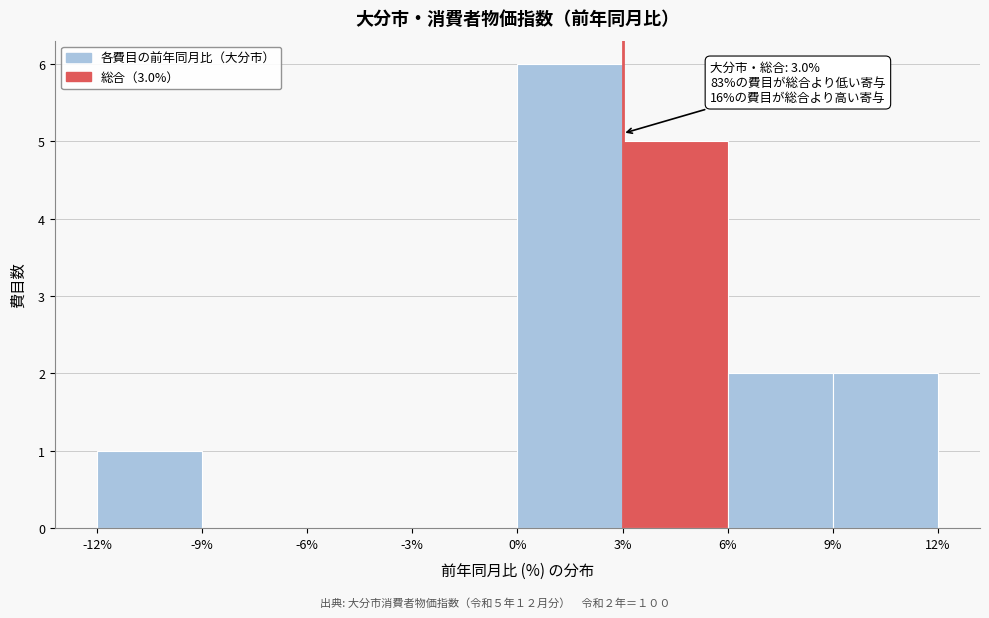

Which range on the x-axis has the tallest bar?

0% to 3%